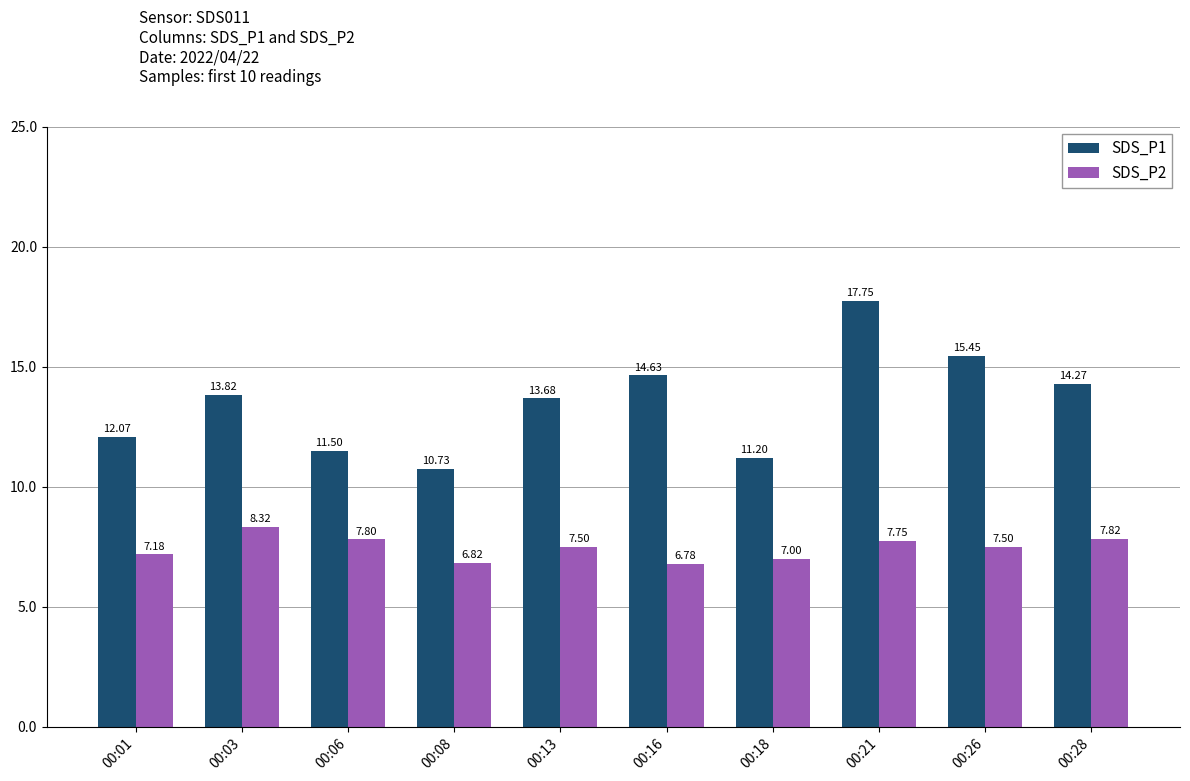

What is the spread (max minus min) of values at 00:06?

3.7